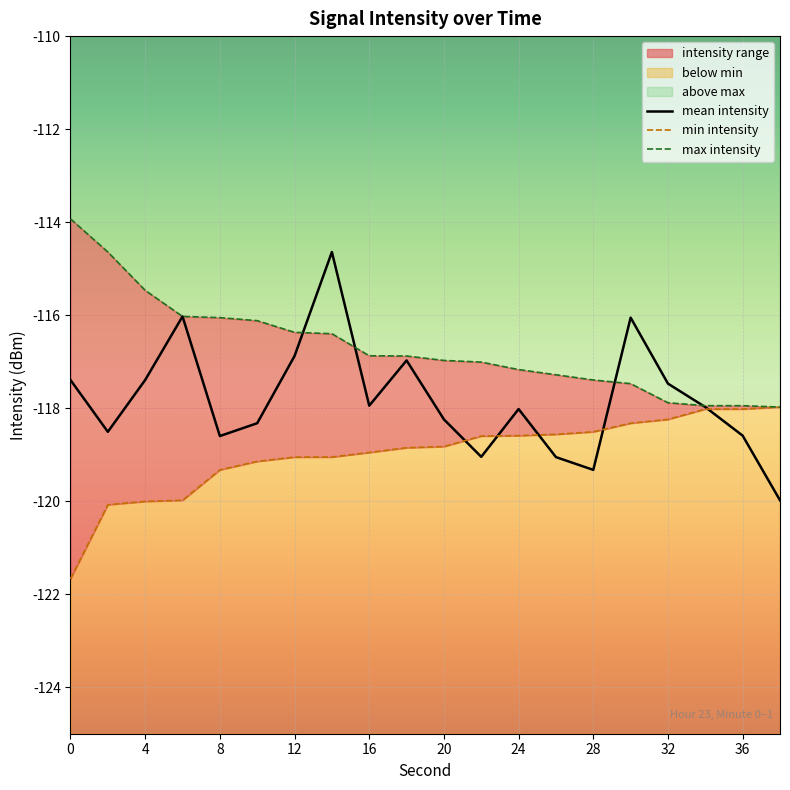

What is the sum of the min_intensity values at 18 and 28?

-237.4